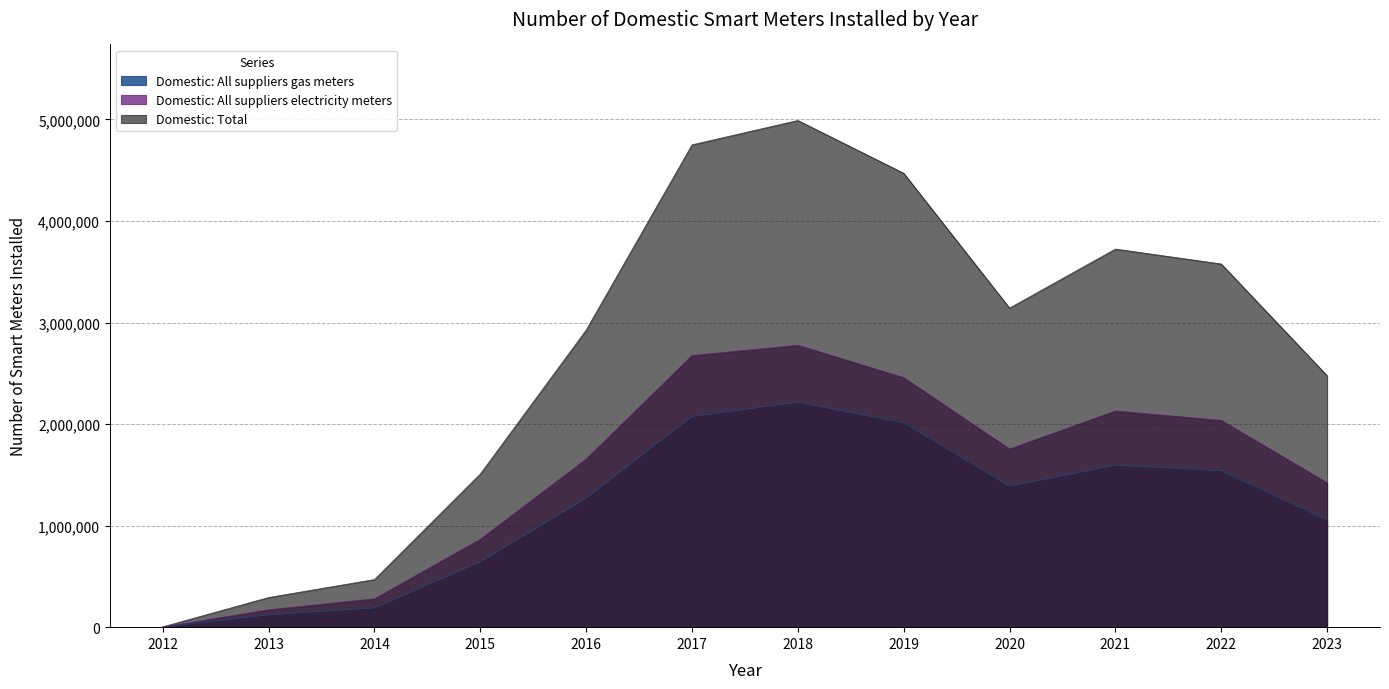

At which label does Domestic: Total reach its peak?

2018